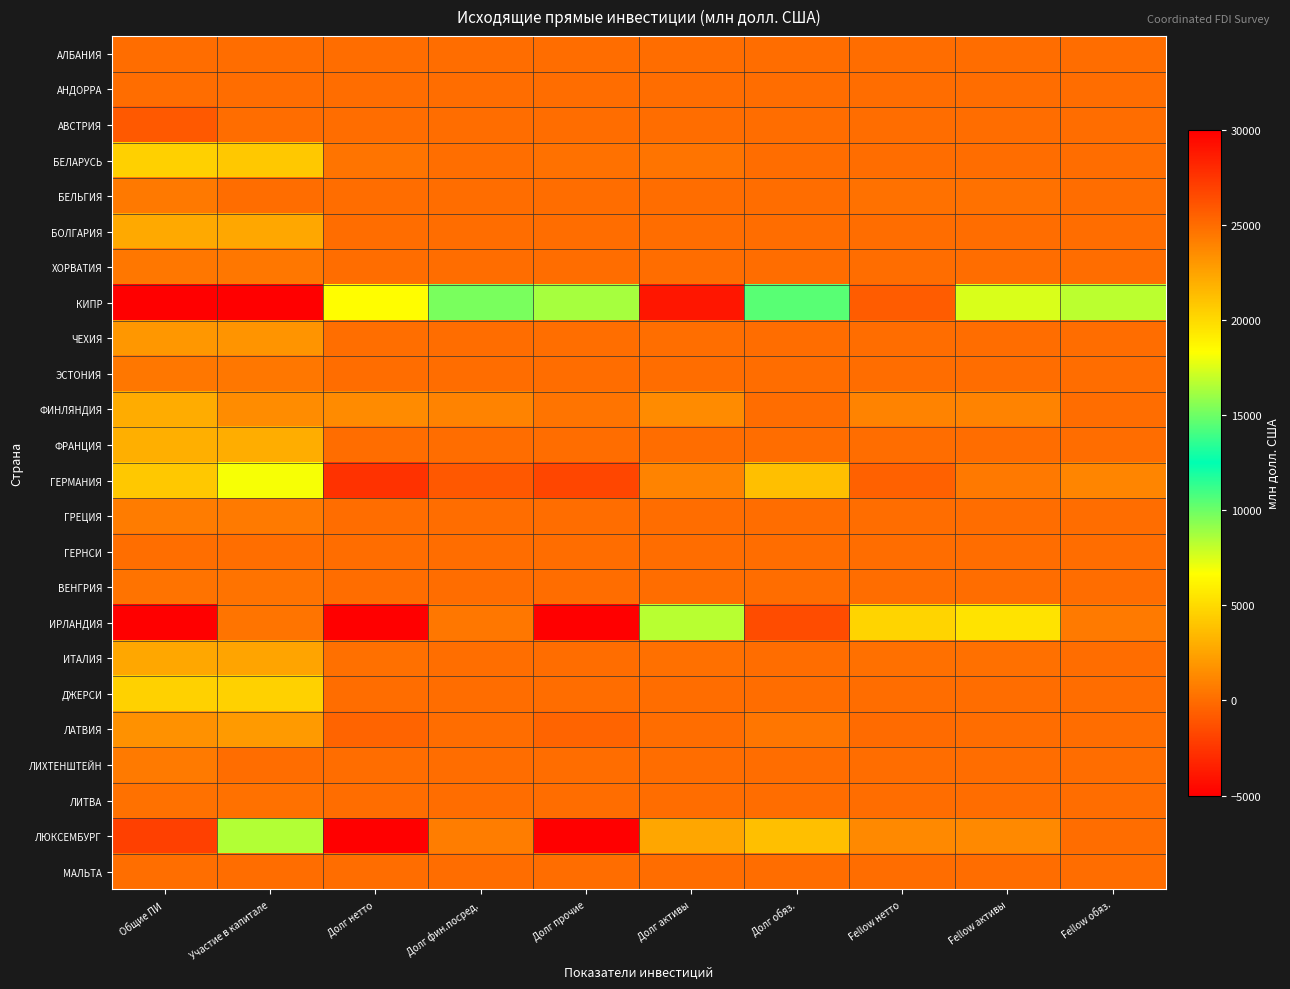

Reading left to right, transcribe all the data shown in this chart.

АЛБАНИЯ: Общие ПИ=7.9	Участие в капитале=0.0	Долг нетто=0.0	Долг фин.посред.=0.0	Долг прочие=0.0	Долг активы=0.0	Долг обяз.=0.0	Fellow нетто=0.0	Fellow активы=0.0	Fellow обяз.=0.0
АНДОРРА: Общие ПИ=42.7	Участие в капитале=42.7	Долг нетто=0.0	Долг фин.посред.=0.0	Долг прочие=0.0	Долг активы=0.0	Долг обяз.=0.0	Fellow нетто=0.0	Fellow активы=0.0	Fellow обяз.=0.0
АВСТРИЯ: Общие ПИ=25860.3	Участие в капитале=0.0	Долг нетто=0.0	Долг фин.посред.=0.0	Долг прочие=0.0	Долг активы=0.0	Долг обяз.=0.0	Fellow нетто=9.0	Fellow активы=9.0	Fellow обяз.=0.0
БЕЛАРУСЬ: Общие ПИ=4512.1	Участие в капитале=4163.2	Долг нетто=348.9	Долг фин.посред.=107.3	Долг прочие=241.6	Долг активы=364.6	Долг обяз.=15.6	Fellow нетто=17.0	Fellow активы=31.1	Fellow обяз.=14.2
БЕЛЬГИЯ: Общие ПИ=558.4	Участие в капитале=0.0	Долг нетто=0.0	Долг фин.посред.=0.0	Долг прочие=0.0	Долг активы=0.0	Долг обяз.=0.0	Fellow нетто=252.3	Fellow активы=252.3	Fellow обяз.=0.0
БОЛГАРИЯ: Общие ПИ=2727.6	Участие в капитале=2723.1	Долг нетто=4.5	Долг фин.посред.=1.5	Долг прочие=3.0	Долг активы=4.5	Долг обяз.=0.0	Fellow нетто=0.0	Fellow активы=0.0	Fellow обяз.=0.0
ХОРВАТИЯ: Общие ПИ=502.2	Участие в капитале=500.8	Долг нетто=1.5	Долг фин.посред.=0.0	Долг прочие=1.5	Долг активы=1.5	Долг обяз.=0.0	Fellow нетто=0.0	Fellow активы=0.0	Fellow обяз.=0.0
КИПР: Общие ПИ=204640.4	Участие в капитале=186212.4	Долг нетто=18428.0	Долг фин.посред.=9734.2	Долг прочие=8693.8	Долг активы=28933.9	Долг обяз.=10505.9	Fellow нетто=-699.3	Fellow активы=7522.4	Fellow обяз.=8221.6
ЧЕХИЯ: Общие ПИ=1907.2	Участие в капитале=1822.1	Долг нетто=85.1	Долг фин.посред.=6.5	Долг прочие=78.6	Долг активы=85.1	Долг обяз.=0.0	Fellow нетто=0.0	Fellow активы=0.0	Fellow обяз.=0.0
ЭСТОНИЯ: Общие ПИ=497.5	Участие в капитале=504.5	Долг нетто=-7.0	Долг фин.посред.=0.0	Долг прочие=-7.0	Долг активы=10.0	Долг обяз.=17.0	Fellow нетто=0.0	Fellow активы=0.0	Fellow обяз.=0.0
ФИНЛЯНДИЯ: Общие ПИ=2887.8	Участие в капитале=1481.0	Долг нетто=1406.8	Долг фин.посред.=1042.9	Долг прочие=363.9	Долг активы=1406.8	Долг обяз.=0.0	Fellow нетто=1041.6	Fellow активы=1041.6	Fellow обяз.=0.0
ФРАНЦИЯ: Общие ПИ=3019.8	Участие в капитале=2964.6	Долг нетто=55.1	Долг фин.посред.=20.1	Долг прочие=35.1	Долг активы=55.1	Долг обяз.=0.0	Fellow нетто=11.1	Fellow активы=11.1	Fellow обяз.=0.0
ГЕРМАНИЯ: Общие ПИ=4169.3	Участие в капитале=6836.2	Долг нетто=-2666.8	Долг фин.посред.=-932.8	Долг прочие=-1734.1	Долг активы=1083.9	Долг обяз.=3750.7	Fellow нетто=-526.9	Fellow активы=580.3	Fellow обяз.=1107.2
ГРЕЦИЯ: Общие ПИ=674.1	Участие в капитале=664.0	Долг нетто=10.2	Долг фин.посред.=0.0	Долг прочие=10.2	Долг активы=10.2	Долг обяз.=0.0	Fellow нетто=1.1	Fellow активы=1.1	Fellow обяз.=0.0
ГЕРНСИ: Общие ПИ=78.2	Участие в капитале=78.2	Долг нетто=0.0	Долг фин.посред.=0.0	Долг прочие=0.0	Долг активы=0.0	Долг обяз.=0.0	Fellow нетто=0.0	Fellow активы=0.0	Fellow обяз.=0.0
ВЕНГРИЯ: Общие ПИ=295.2	Участие в капитале=290.7	Долг нетто=4.5	Долг фин.посред.=0.0	Долг прочие=4.5	Долг активы=4.5	Долг обяз.=0.0	Fellow нетто=0.0	Fellow активы=0.0	Fellow обяз.=0.0
ИРЛАНДИЯ: Общие ПИ=-17843.4	Участие в капитале=352.2	Долг нетто=-18195.6	Долг фин.посред.=507.1	Долг прочие=-18702.7	Долг активы=8272.1	Долг обяз.=26467.7	Fellow нетто=4735.3	Fellow активы=5396.7	Fellow обяз.=661.4
ИТАЛИЯ: Общие ПИ=2698.6	Участие в капитале=2563.4	Долг нетто=135.2	Долг фин.посред.=112.2	Долг прочие=23.0	Долг активы=135.3	Долг обяз.=0.0	Fellow нетто=148.3	Fellow активы=148.3	Fellow обяз.=0.0
ДЖЕРСИ: Общие ПИ=20401.4	Участие в капитале=20368.2	Долг нетто=33.2	Долг фин.посред.=0.0	Долг прочие=33.2	Долг активы=33.2	Долг обяз.=0.0	Fellow нетто=26.6	Fellow активы=26.6	Fellow обяз.=0.0
ЛАТВИЯ: Общие ПИ=1695.7	Участие в капитале=2094.7	Долг нетто=-399.0	Долг фин.посред.=0.0	Долг прочие=-399.0	Долг активы=33.6	Долг обяз.=432.6	Fellow нетто=-45.3	Fellow активы=0.0	Fellow обяз.=45.3
ЛИХТЕНШТЕЙН: Общие ПИ=669.1	Участие в капитале=0.0	Долг нетто=0.0	Долг фин.посред.=0.0	Долг прочие=0.0	Долг активы=0.0	Долг обяз.=0.0	Fellow нетто=0.0	Fellow активы=0.0	Fellow обяз.=0.0
ЛИТВА: Общие ПИ=227.2	Участие в капитале=226.3	Долг нетто=0.9	Долг фин.посред.=0.0	Долг прочие=0.9	Долг активы=0.9	Долг обяз.=0.0	Fellow нетто=0.0	Fellow активы=0.0	Fellow обяз.=0.0
ЛЮКСЕМБУРГ: Общие ПИ=-2005.6	Участие в капитале=16572.5	Долг нетто=-18578.1	Долг фин.посред.=802.3	Долг прочие=-19380.4	Долг активы=2635.1	Долг обяз.=21213.2	Fellow нетто=1293.1	Fellow активы=1293.1	Fellow обяз.=0.0
МАЛЬТА: Общие ПИ=110.1	Участие в капитале=0.0	Долг нетто=0.0	Долг фин.посред.=0.0	Долг прочие=0.0	Долг активы=0.0	Долг обяз.=0.0	Fellow нетто=0.0	Fellow активы=0.0	Fellow обяз.=0.0